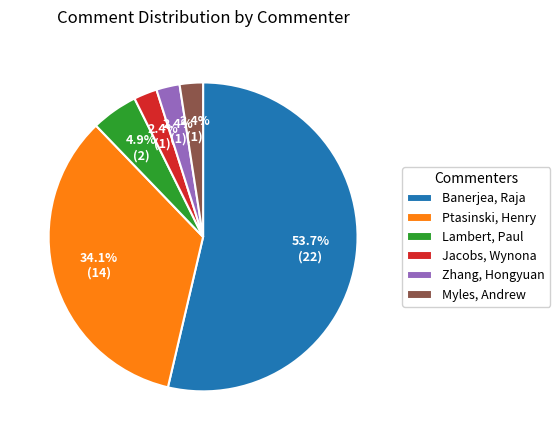

To the nearest percent, what is the combined percentage of Zhang, Hongyuan and Lambert, Paul?

7%